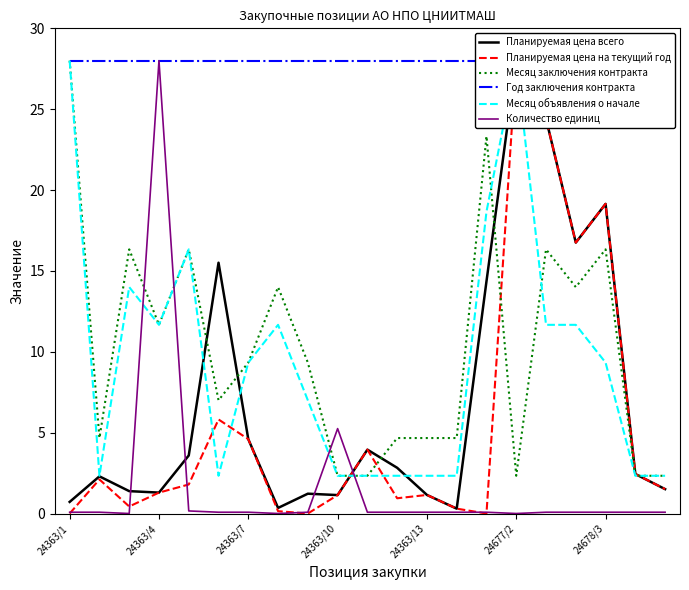

After their last crossing, which series has the higher values: Количество единиц or Месяц заключения контракта?

Месяц заключения контракта